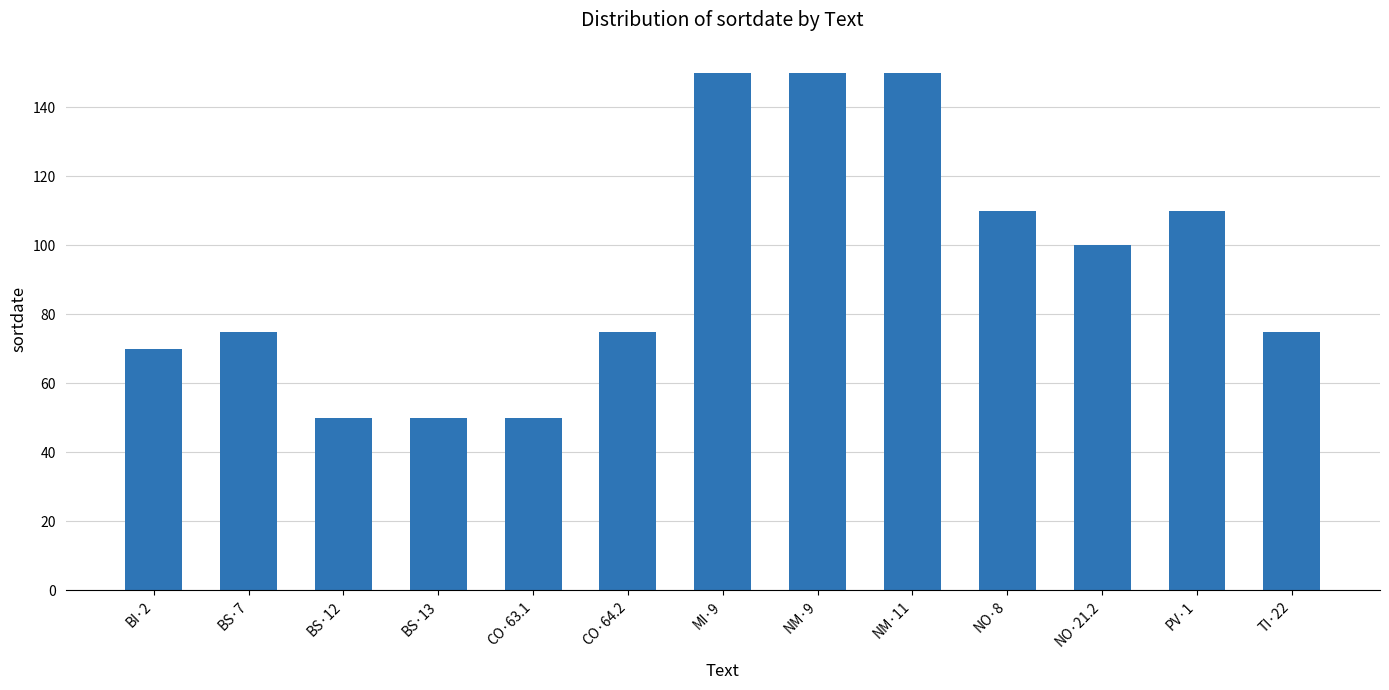

What is the minimum value shown in the chart?

50